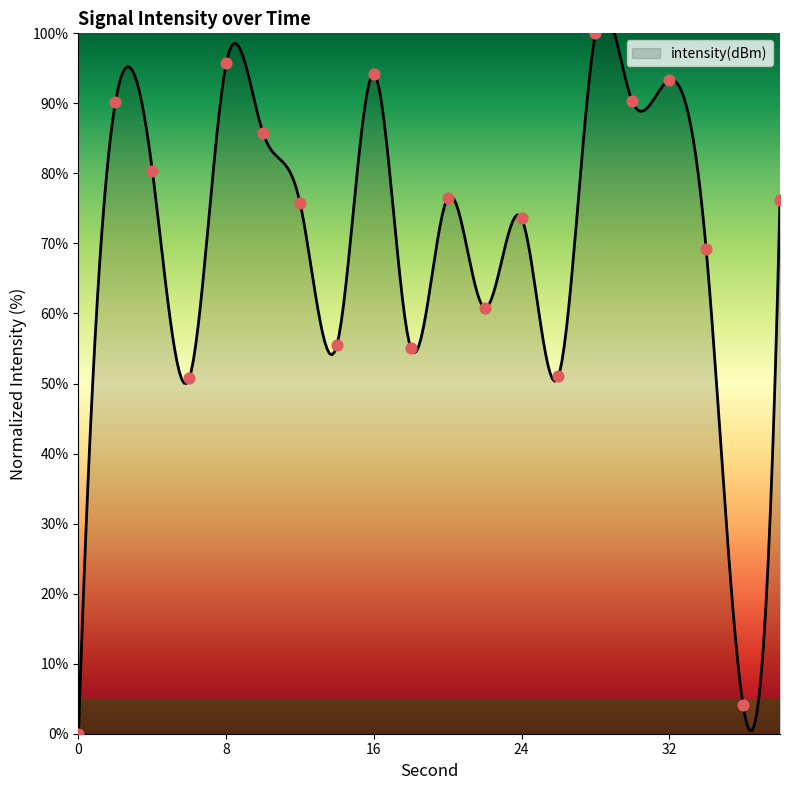

What is the change in value from 20 to 26?

-25.5